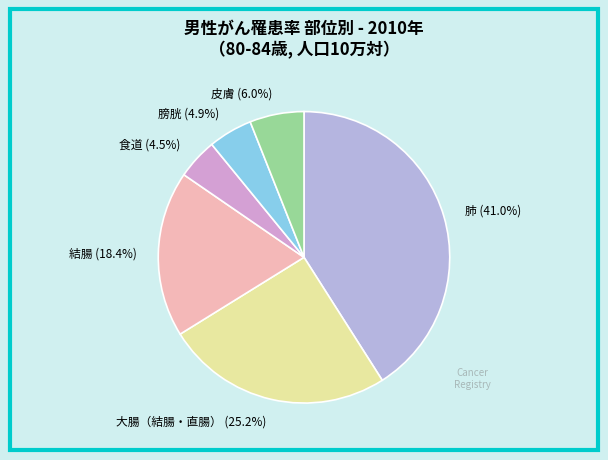

Is 食道 (4.5%) the majority of the pie?

No